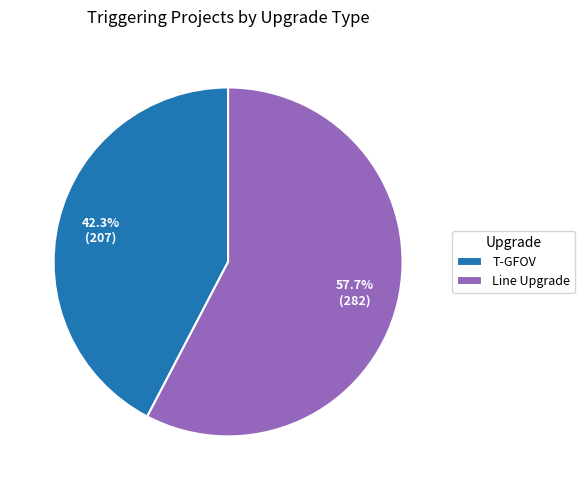

Is it true that Line Upgrade is 70% of the pie?

False